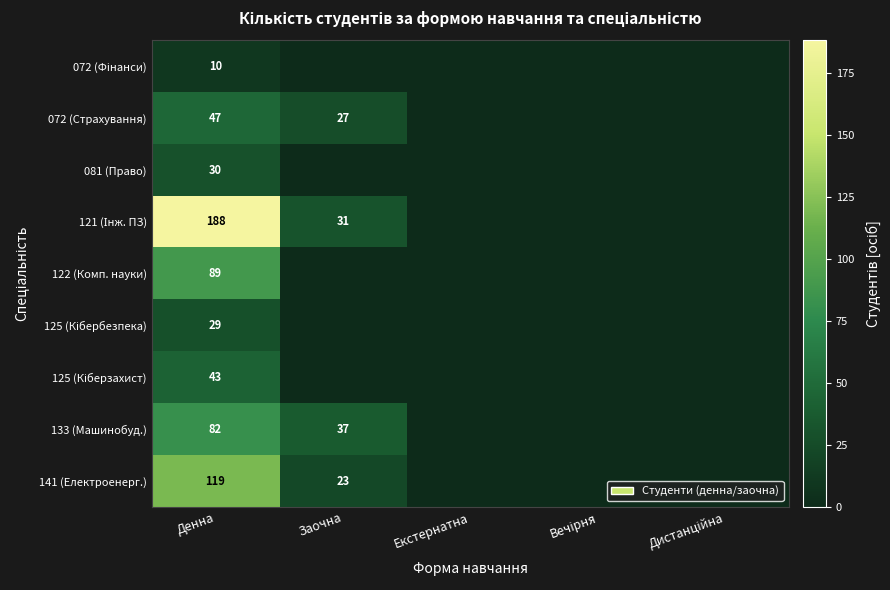

The 121 (Інж. ПЗ) series shows 0 at Екстернатна. True or false?

True